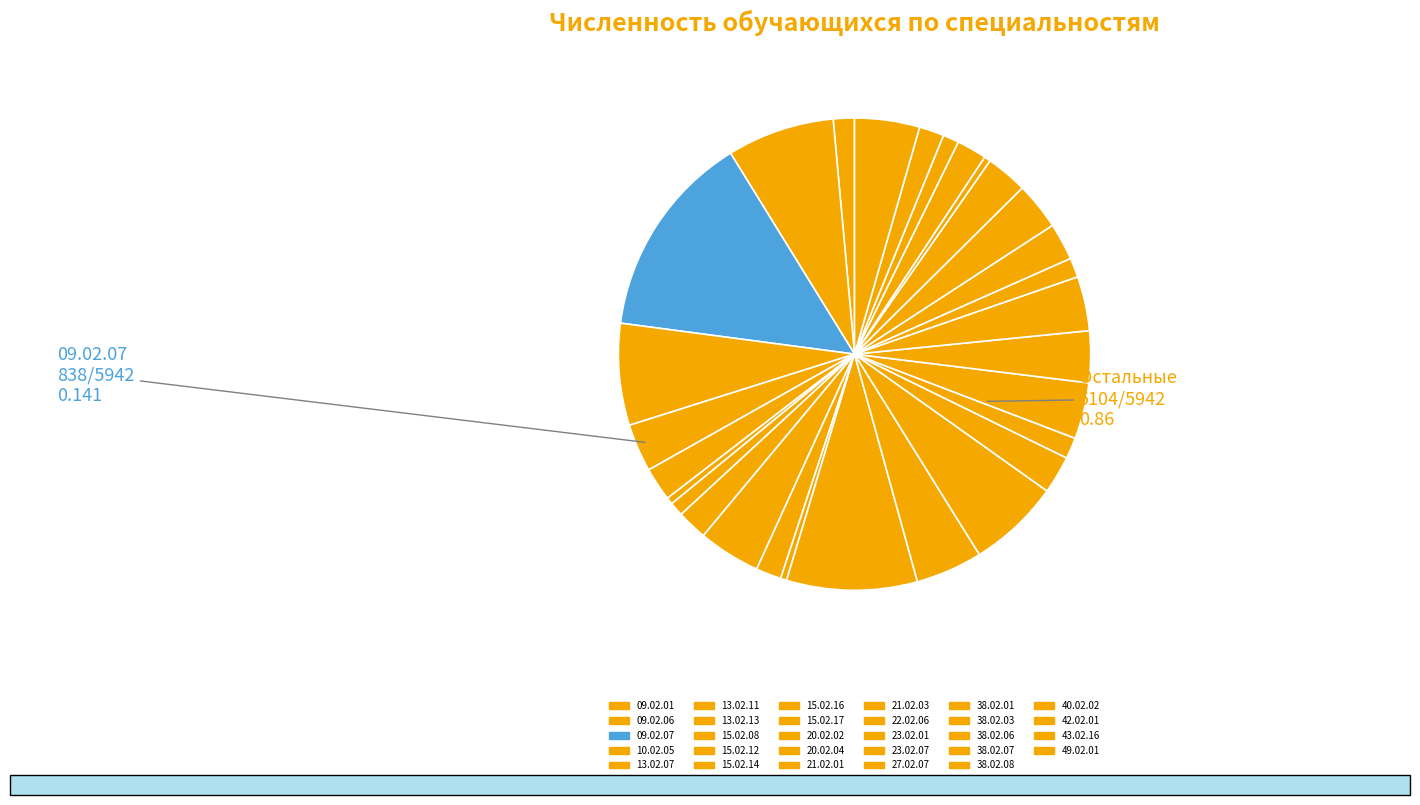

To the nearest percent, what portion does 09.02.06 represent?

7%